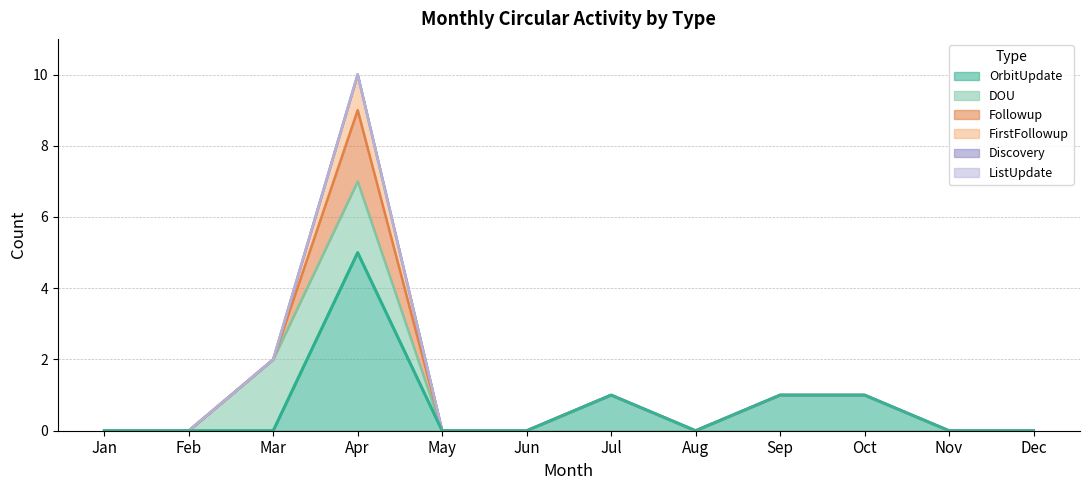

The FirstFollowup series shows -1 at Sep. True or false?

False